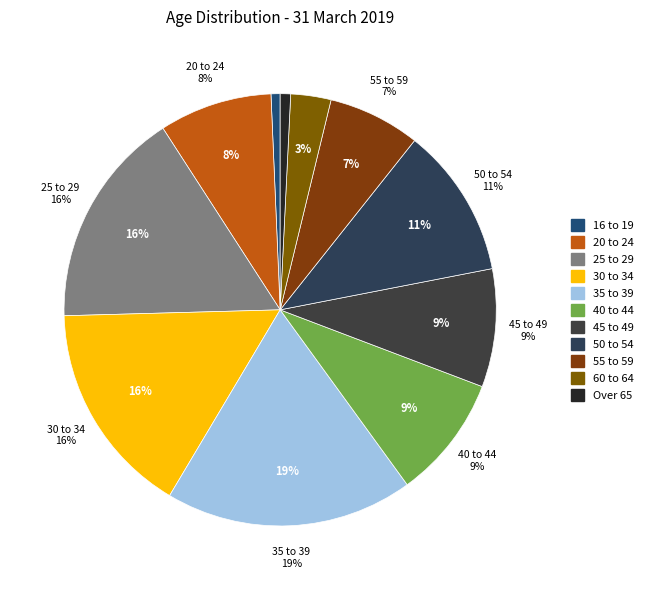

Combined, do 25 to 29 and 55 to 59 account for over 50%?

No